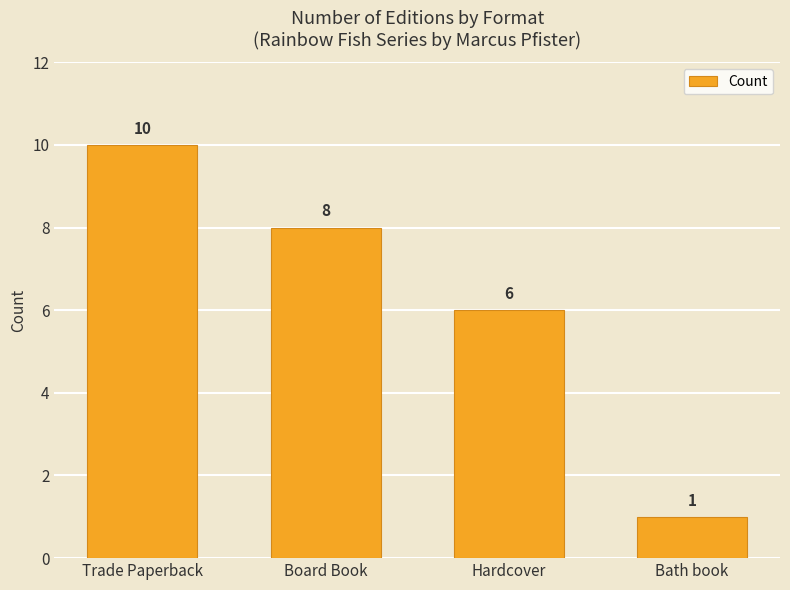

What is the value of the 3rd bar from the left?

6